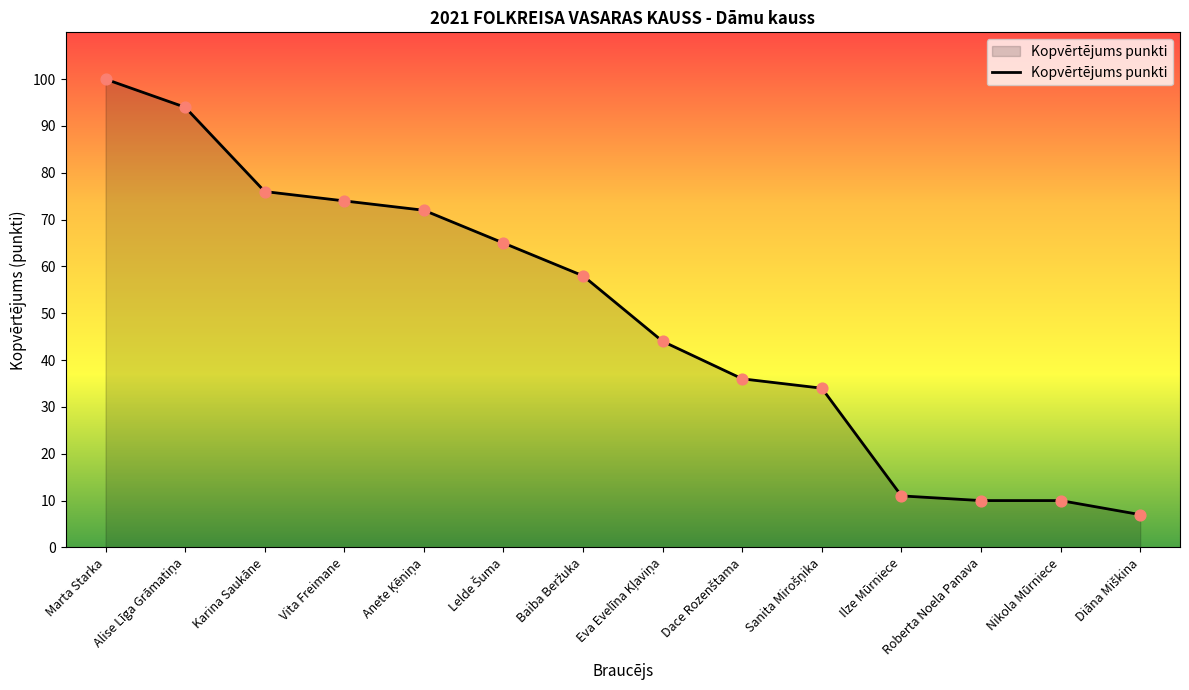

What is the minimum value shown in the chart?

7